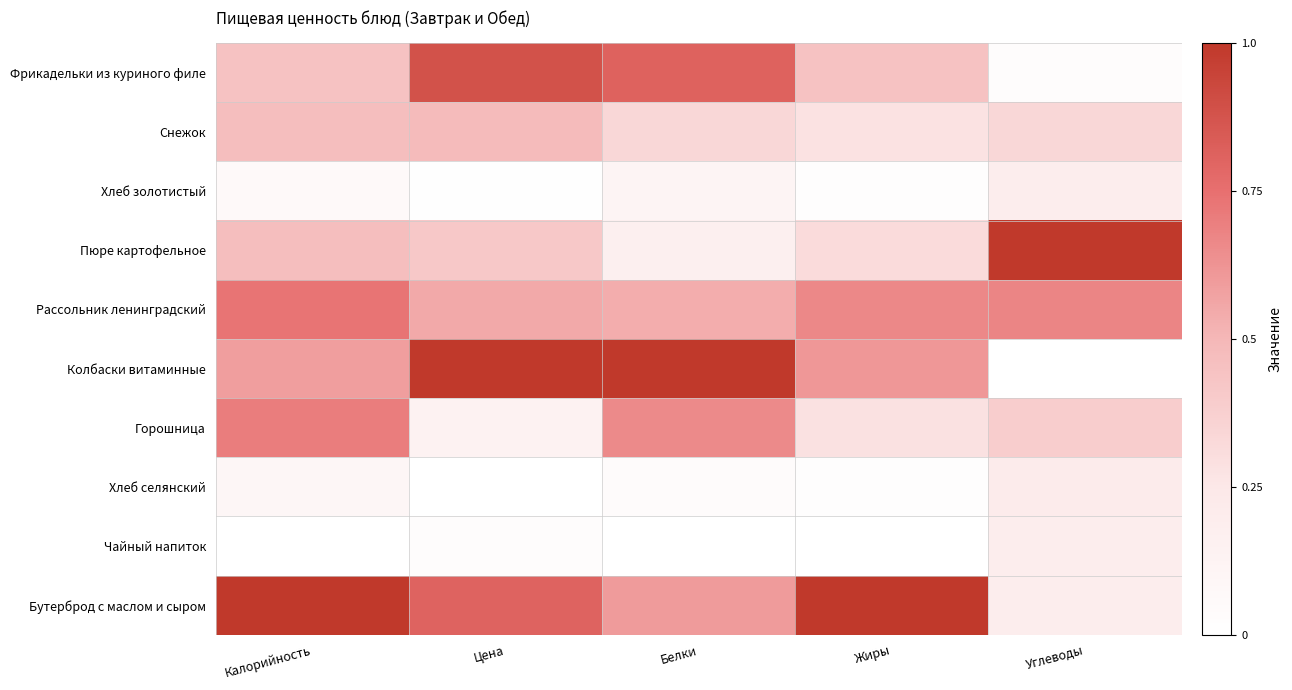

Reading right to left, extract all data points from this chart.

Фрикадельки из куриного филе: Углеводы=0.0	Жиры=0.4	Белки=0.8	Цена=0.9	Калорийность=0.4
Снежок: Углеводы=0.3	Жиры=0.3	Белки=0.3	Цена=0.5	Калорийность=0.5
Хлеб золотистый: Углеводы=0.2	Жиры=0.0	Белки=0.1	Цена=0.0	Калорийность=0.1
Пюре картофельное: Углеводы=1.0	Жиры=0.3	Белки=0.2	Цена=0.4	Калорийность=0.5
Рассольник ленинградский: Углеводы=0.7	Жиры=0.7	Белки=0.5	Цена=0.5	Калорийность=0.7
Колбаски витаминные: Углеводы=0.0	Жиры=0.6	Белки=1.0	Цена=1.0	Калорийность=0.6
Горошница: Углеводы=0.4	Жиры=0.3	Белки=0.7	Цена=0.1	Калорийность=0.7
Хлеб селянский: Углеводы=0.2	Жиры=0.0	Белки=0.0	Цена=0.0	Калорийность=0.1
Чайный напиток: Углеводы=0.2	Жиры=0.0	Белки=0.0	Цена=0.0	Калорийность=0.0
Бутерброд с маслом и сыром: Углеводы=0.2	Жиры=1.0	Белки=0.6	Цена=0.8	Калорийность=1.0